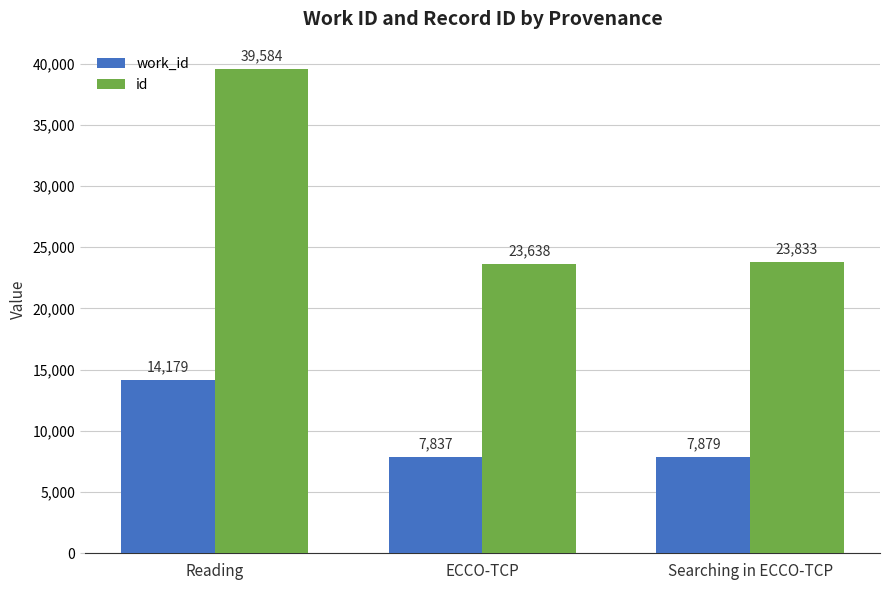

Rank the series at Searching in ECCO-TCP from highest to lowest value.

id, work_id